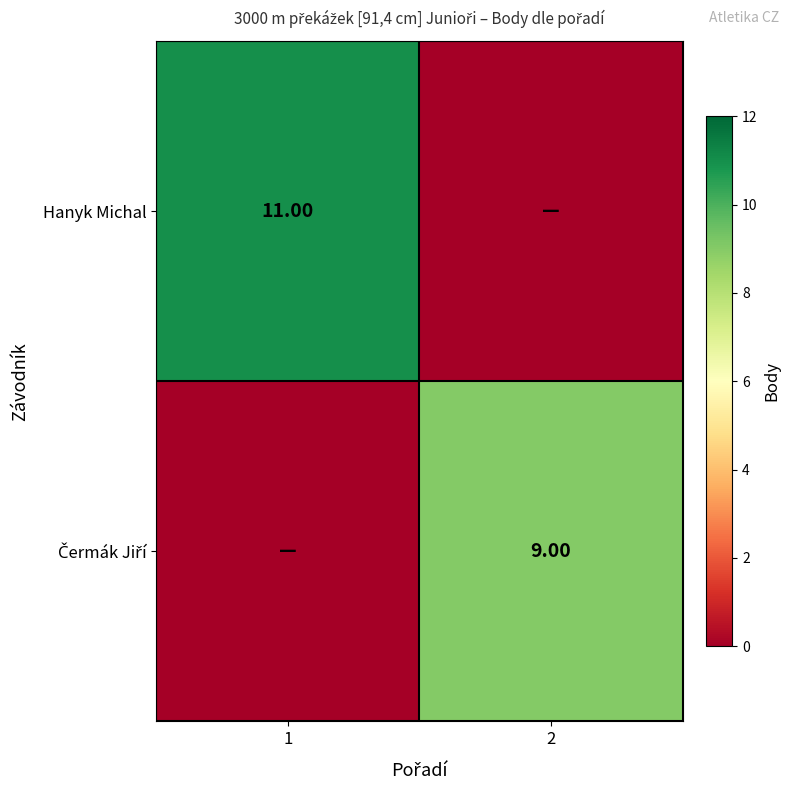

At which category does the chart reach its peak across all series?

1